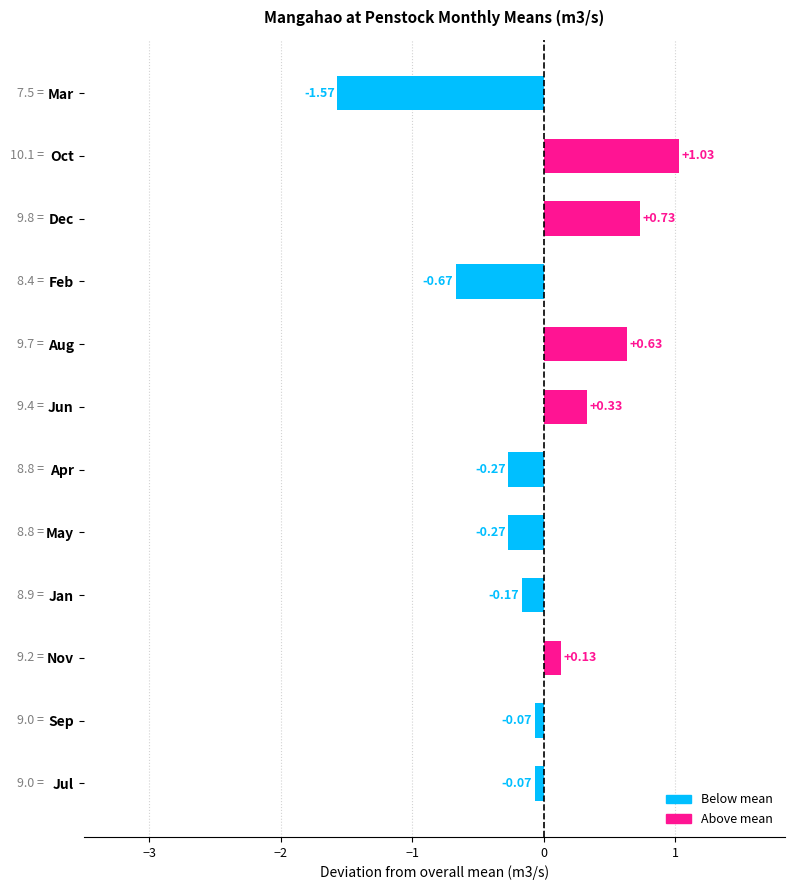

What is the change in value from Nov to May?

-0.4